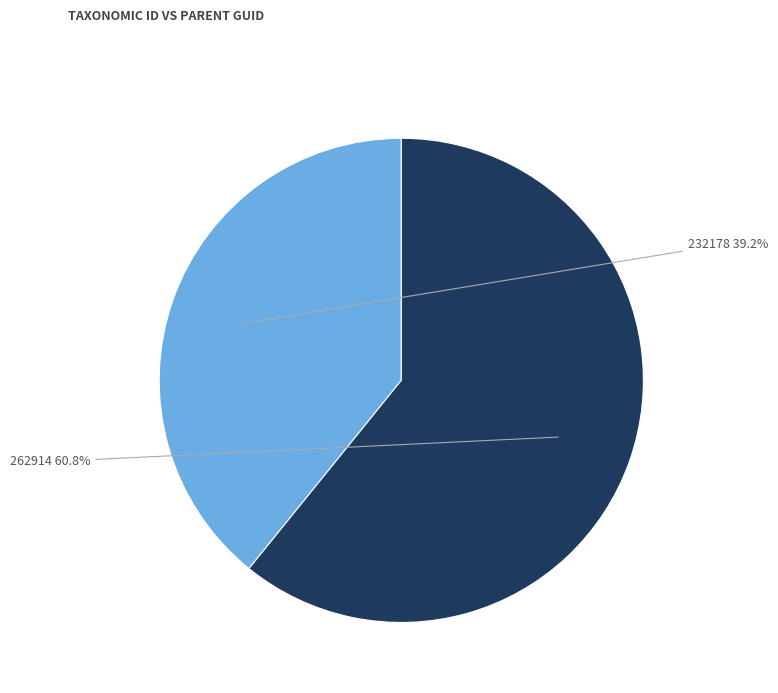

Count the number of slices in the pie.

2